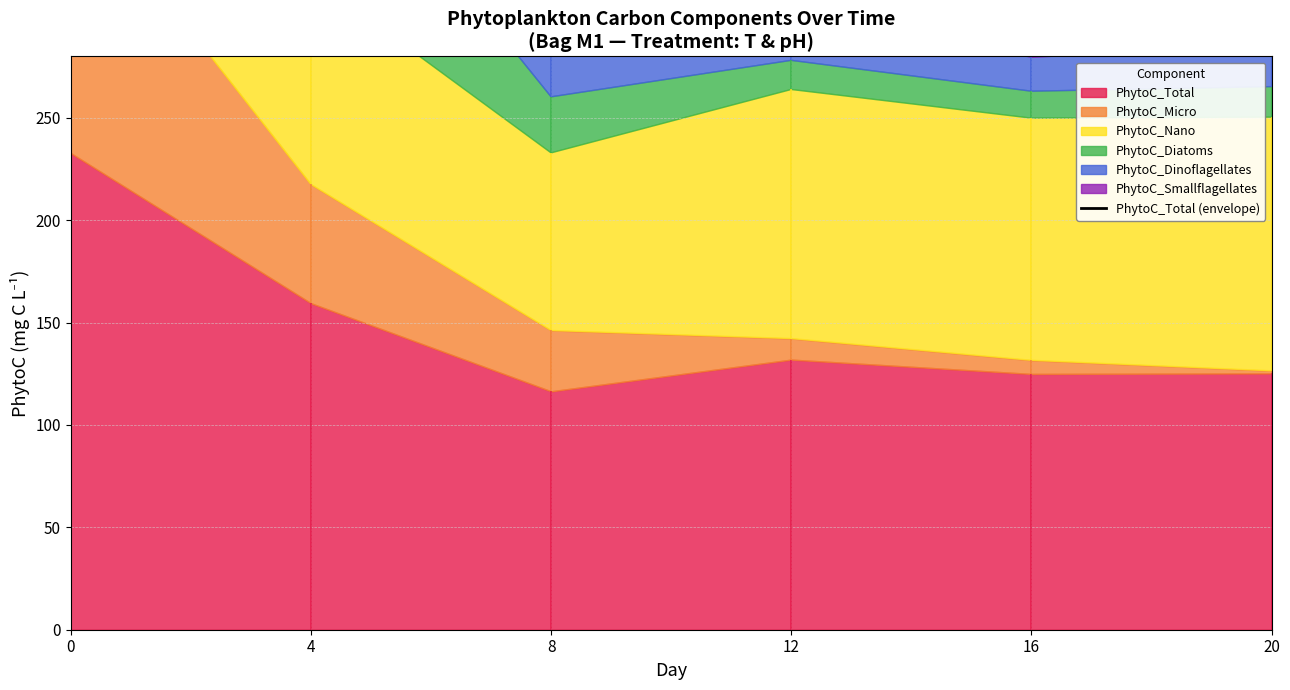

What is the value of the 6th point from the left?

375.1